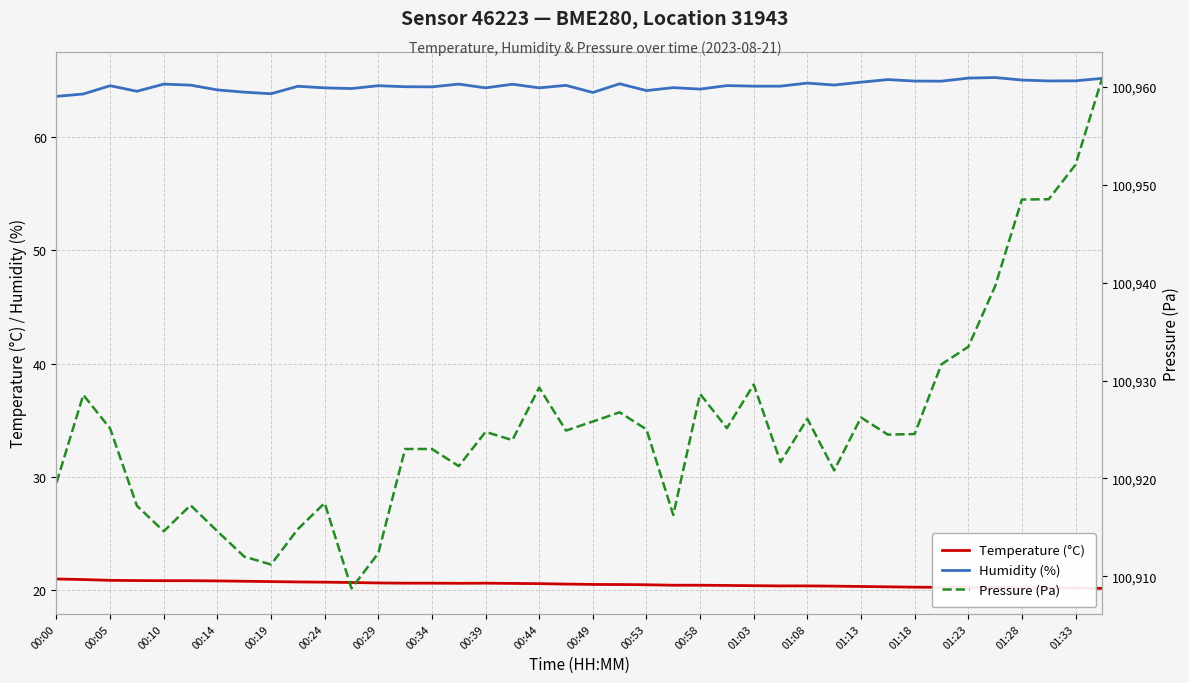

True or false: Temperature (°C) and Humidity (%) intersect in this chart.

False